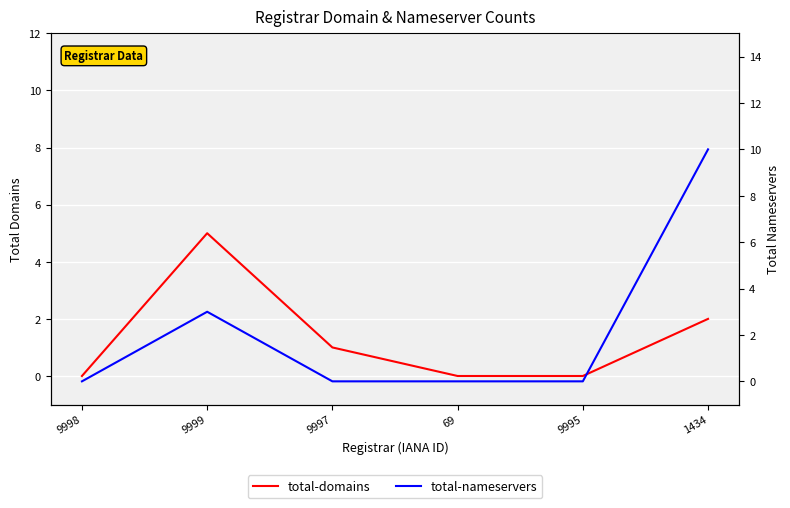

What are all the series names shown in the legend?

total-domains, total-nameservers